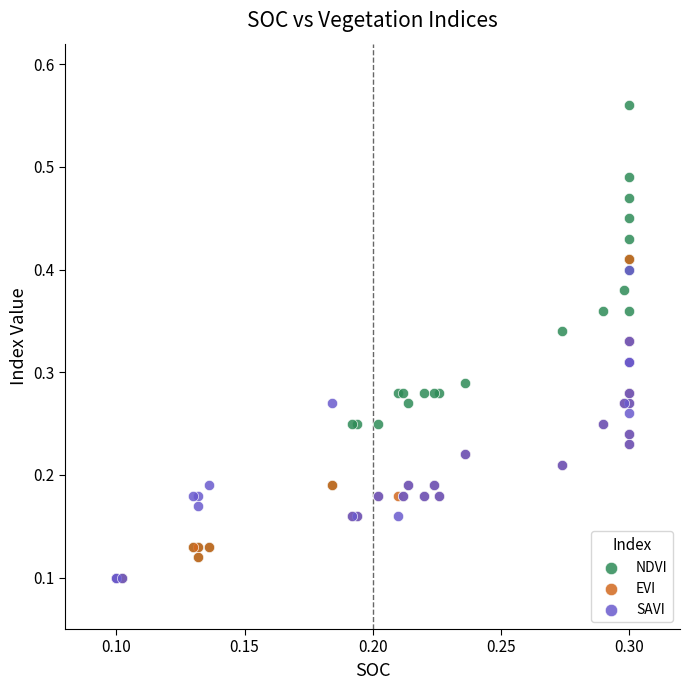

Which series reaches the maximum Y coordinate?

NDVI